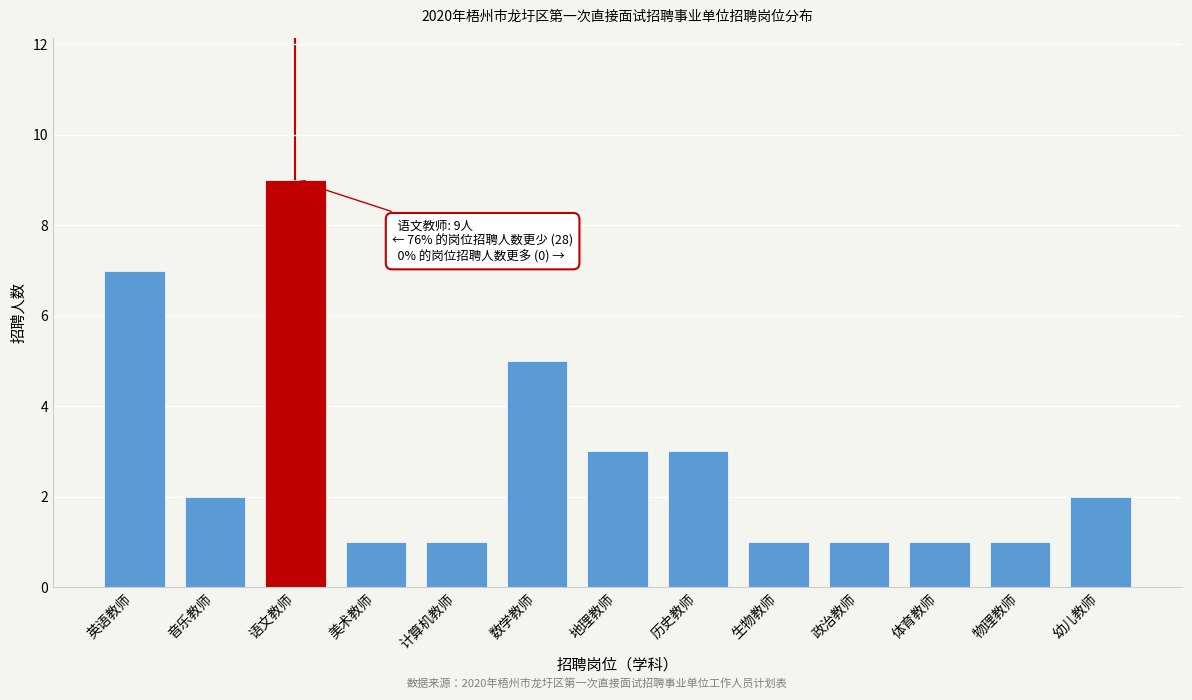

Reading right to left, list all the values displayed in this chart.

2	1	1	1	1	3	3	5	1	1	9	2	7